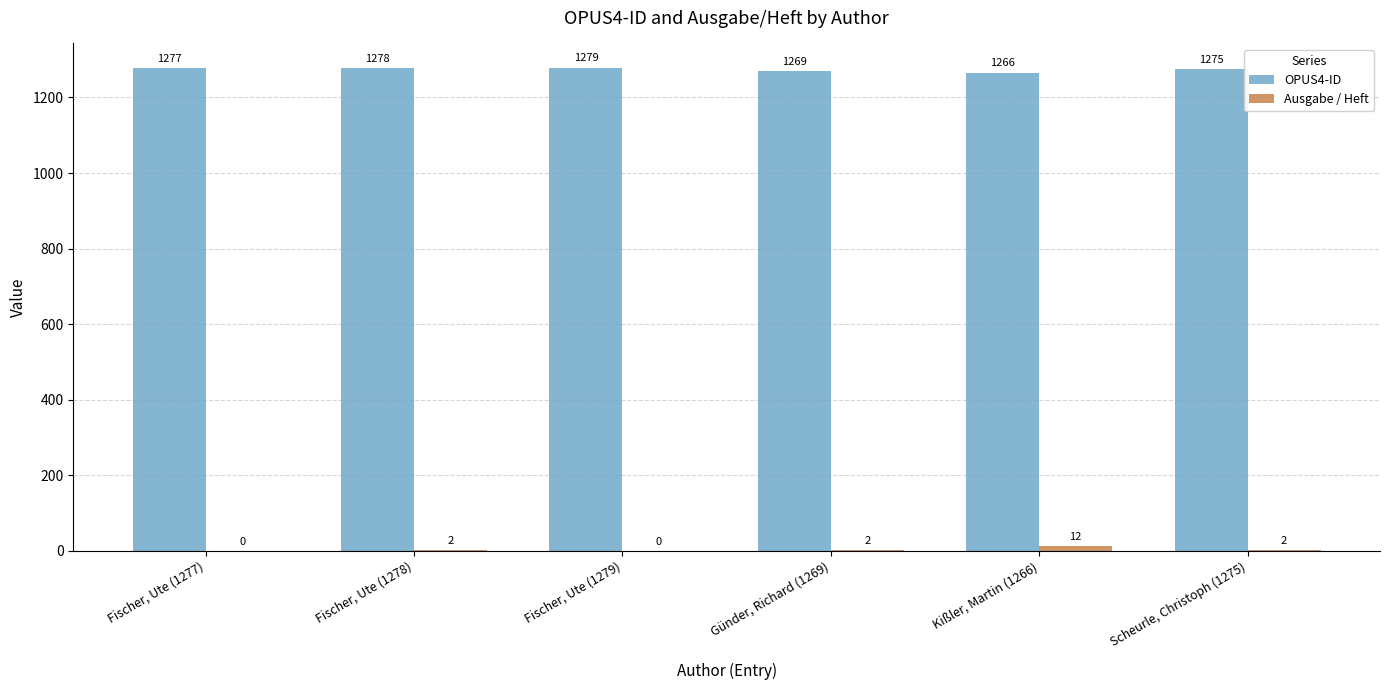

Where is OPUS4-ID nearest to the value 1272?

Günder, Richard (1269)